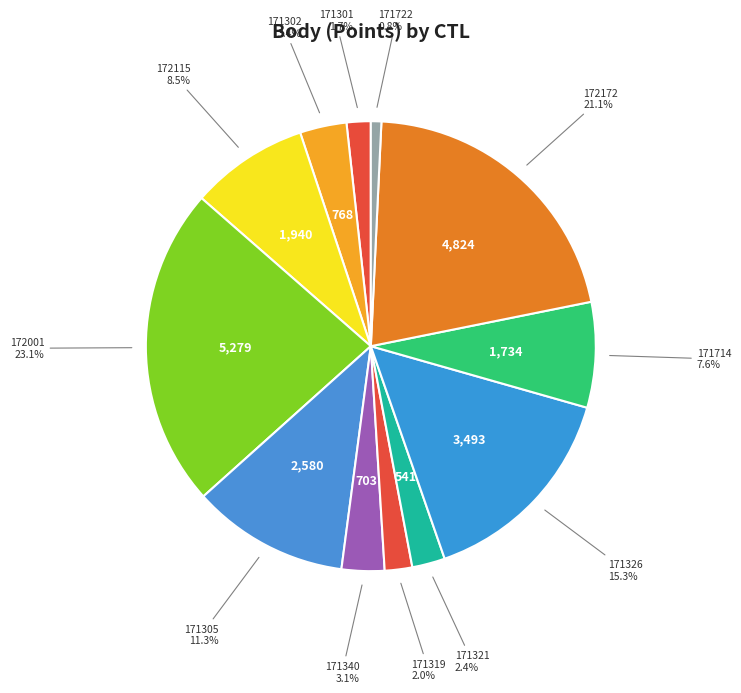

How many segments does this pie chart have?

12